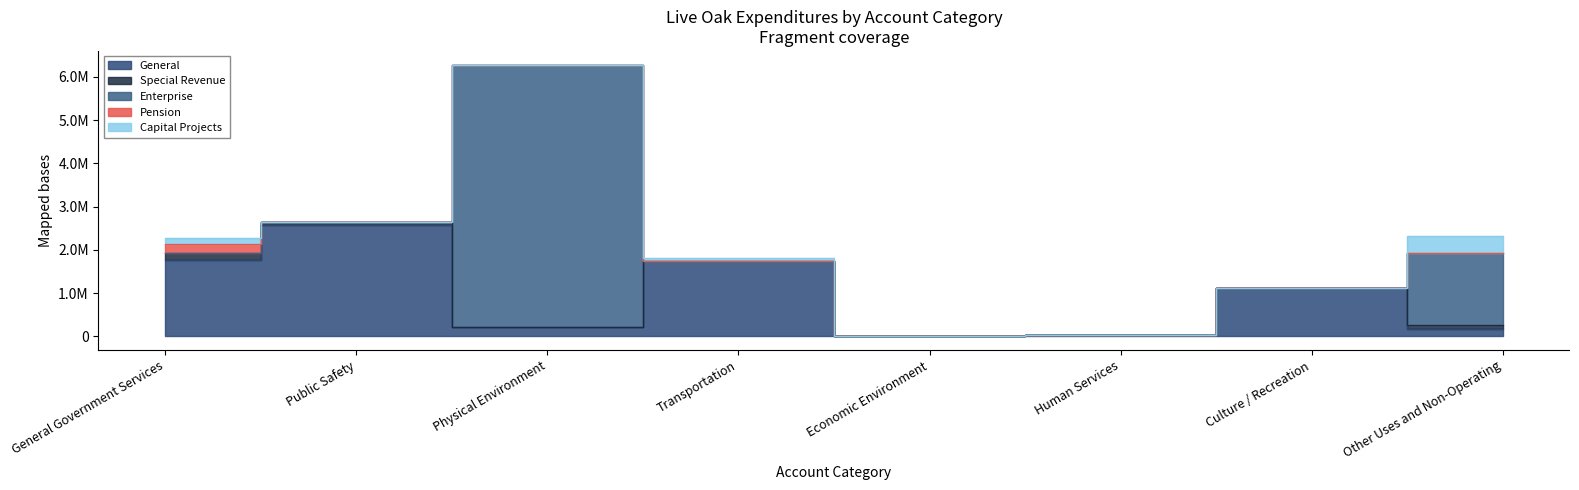

At how many categories does at least one series exceed 3030208?

1